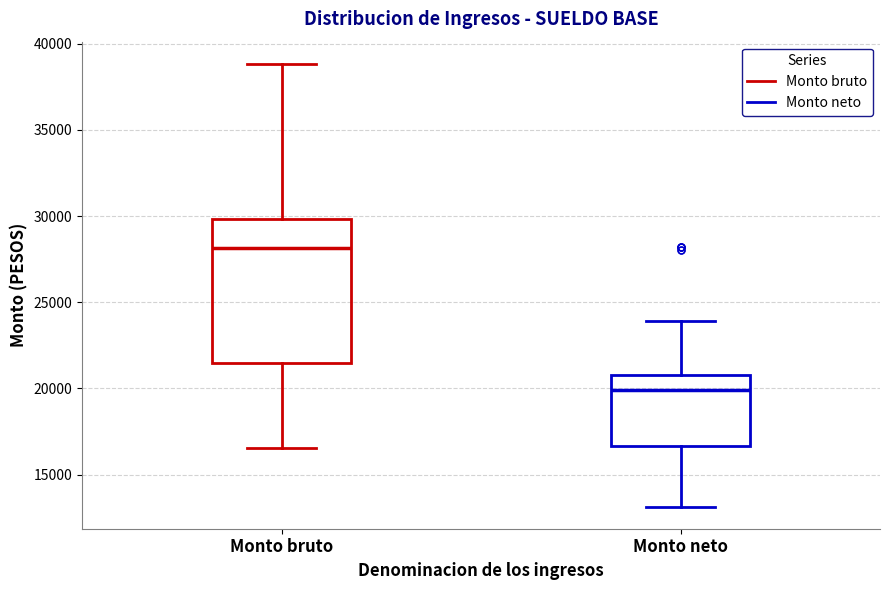

Reading left to right, transcribe this box plot: for each box, give where its median line is, the range the box spans, and where its two whiskers end, as read against the y-axis. The values are not printed on the chart, so give them approximately, as read against the axis.

Monto bruto: median 28000, box 21500 to 30000, whiskers 16500 to 39000
Monto neto: median 20000, box 16500 to 21000, whiskers 13000 to 24000